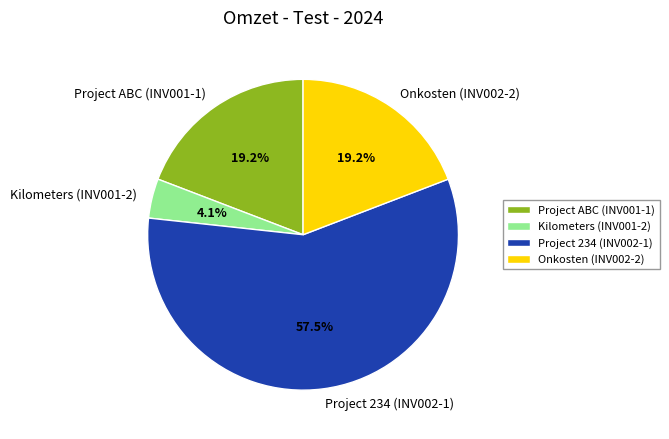

What is the majority slice?

Project 234 (INV002-1)